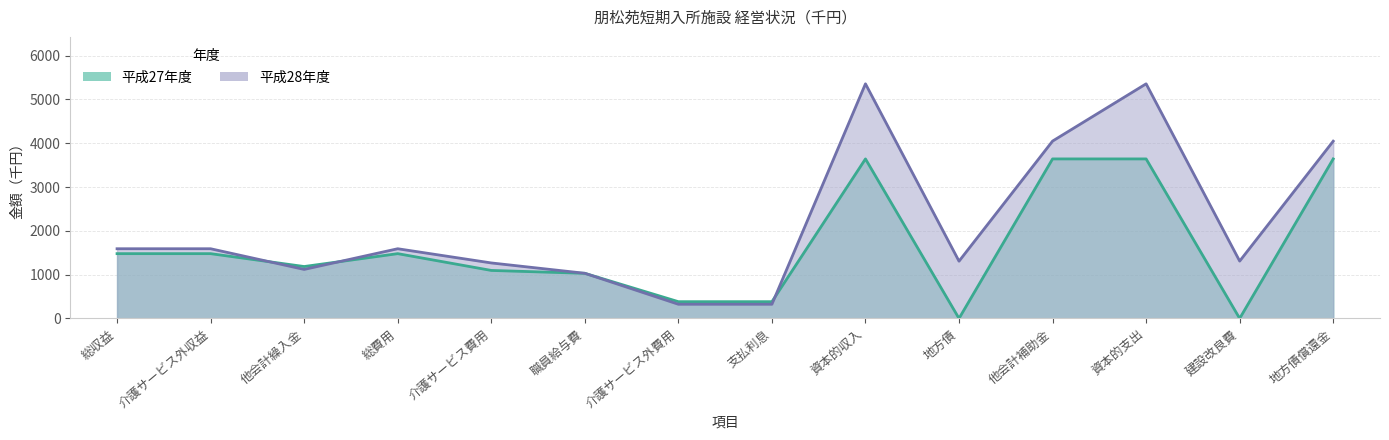

At which category is the sum across all series the highest?

資本的収入